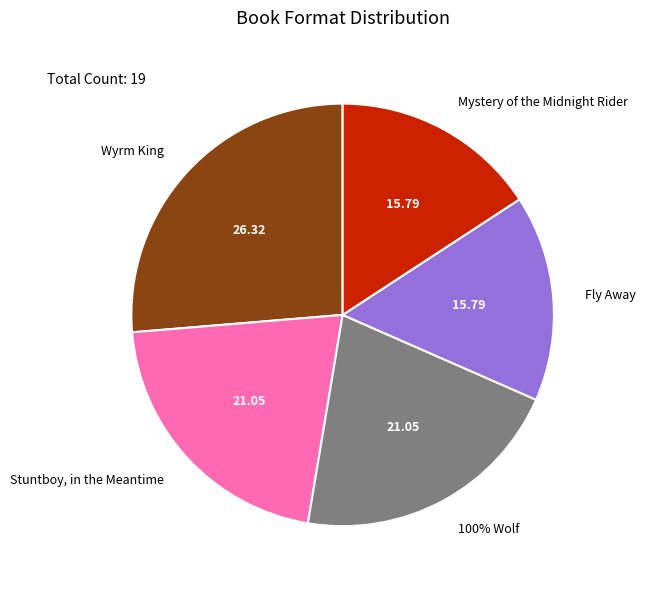

To the nearest percent, what is the difference between the largest and smallest slice percentages?

11%